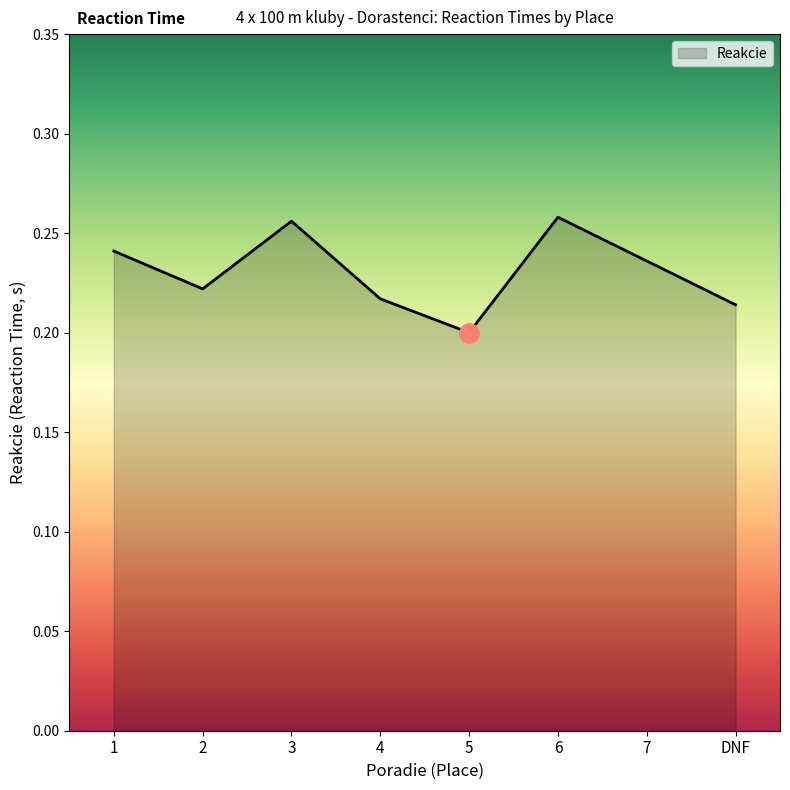

At which category does the data reach its first local peak?

3